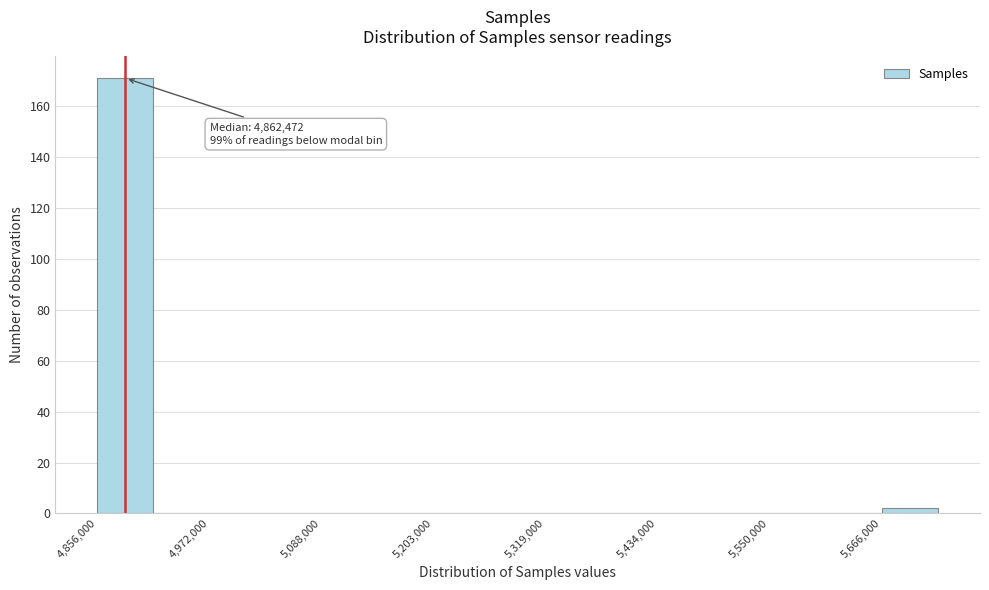

Read against the x-axis, roughly where is the centre of the tallest bar?

4880000